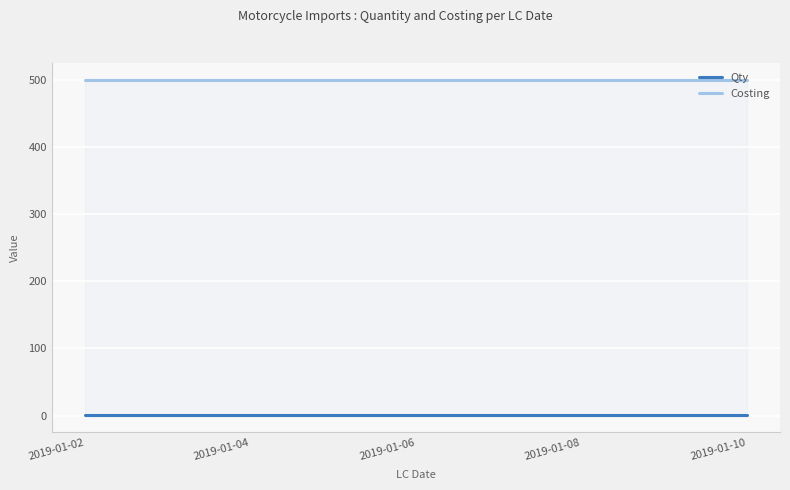

What is the sum of all Qty values?

9